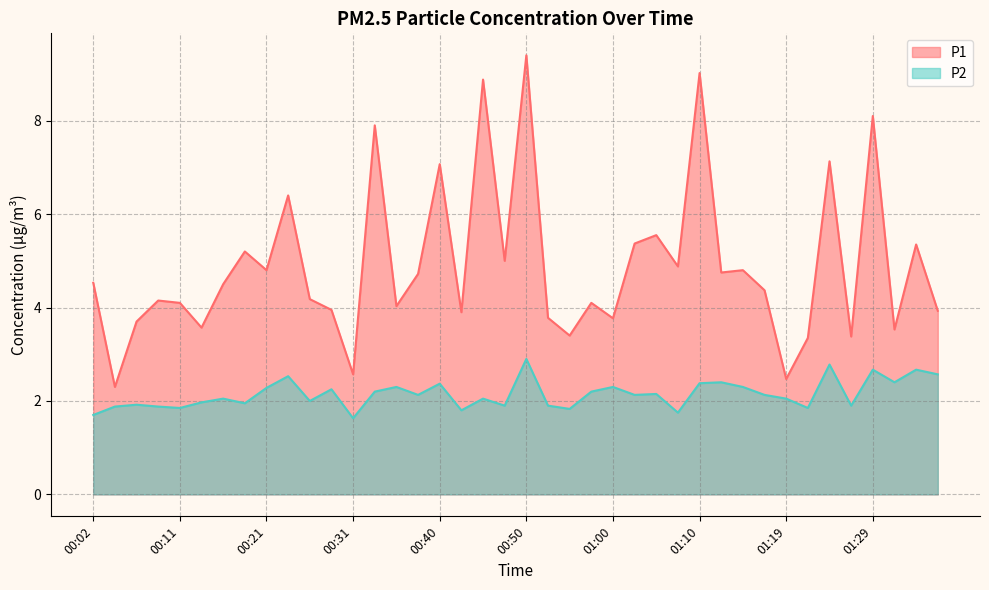

Reading right to left, extract all data points from this chart.

P1: 3.9	5.3	3.5	8.1	3.4	7.1	3.4	2.5	4.4	4.8	4.8	9.0	4.9	5.5	5.4	3.8	4.1	3.4	3.8	9.4	5.0	8.9	3.9	7.1	4.7	4.0	7.9	2.6	4.0	4.2	6.4	4.8	5.2	4.5	3.6	4.1	4.2	3.7	2.3	4.5
P2: 2.6	2.7	2.4	2.7	1.9	2.8	1.9	2.0	2.1	2.3	2.4	2.4	1.8	2.1	2.1	2.3	2.2	1.8	1.9	2.9	1.9	2.0	1.8	2.4	2.1	2.3	2.2	1.6	2.2	2.0	2.5	2.3	1.9	2.0	2.0	1.9	1.9	1.9	1.9	1.7